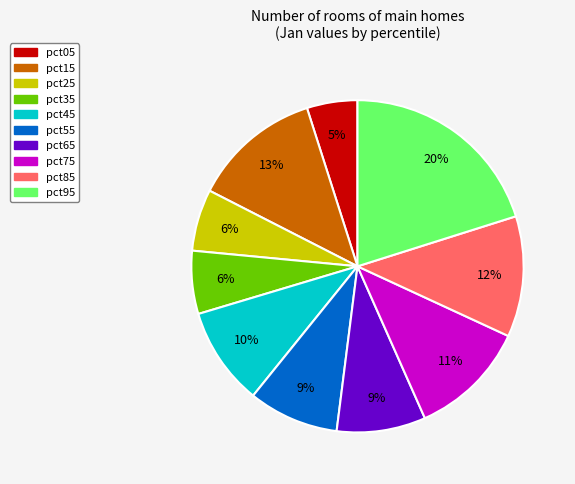

Which slice is the largest?

pct95